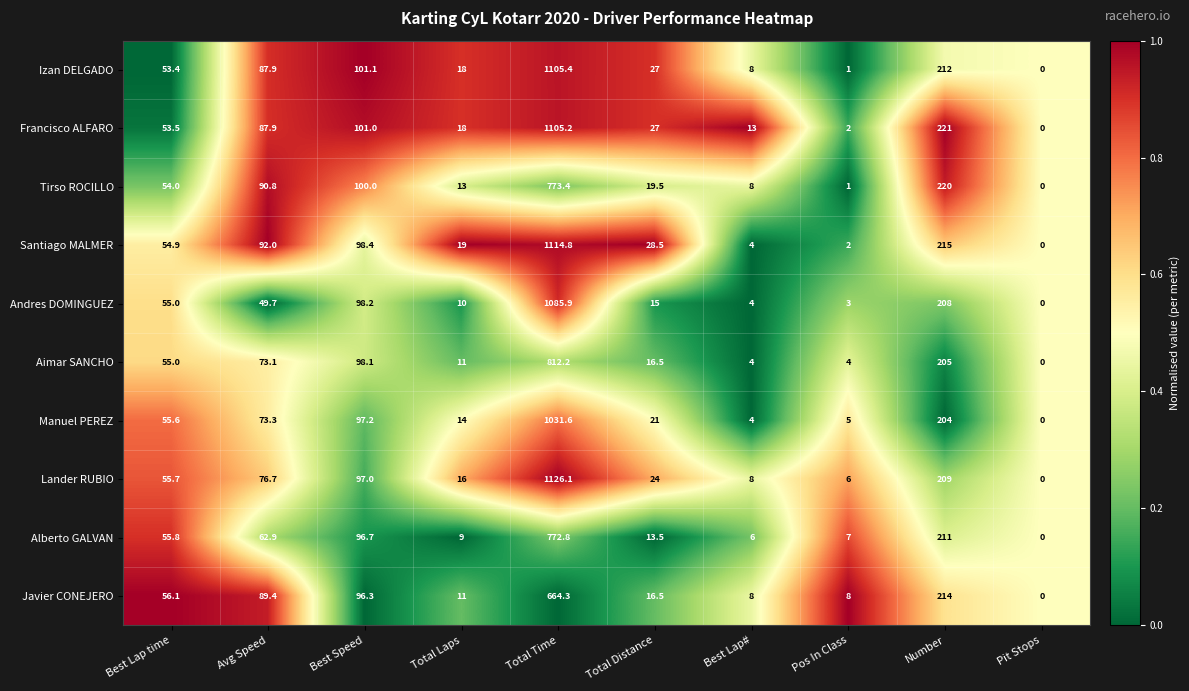

Is it true that Santiago MALMER equals 2.0 at Pos In Class?

True